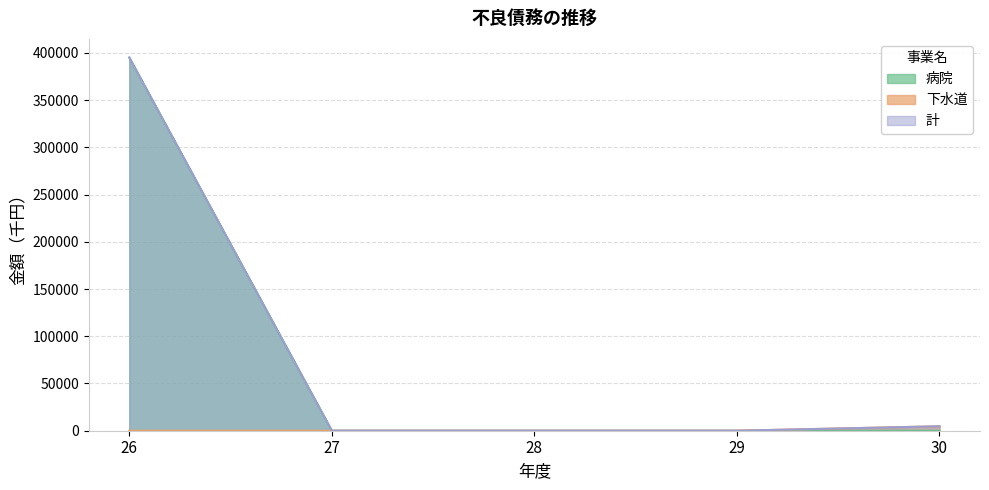

Does the chart display data point markers on the line(s)?

No